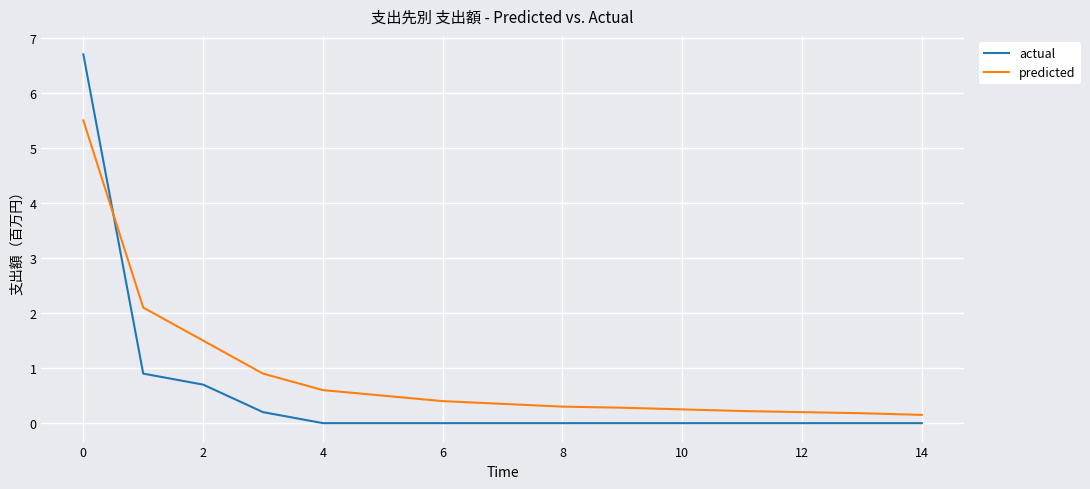

What is the difference between the second highest and second lowest values in the predicted series?

1.9